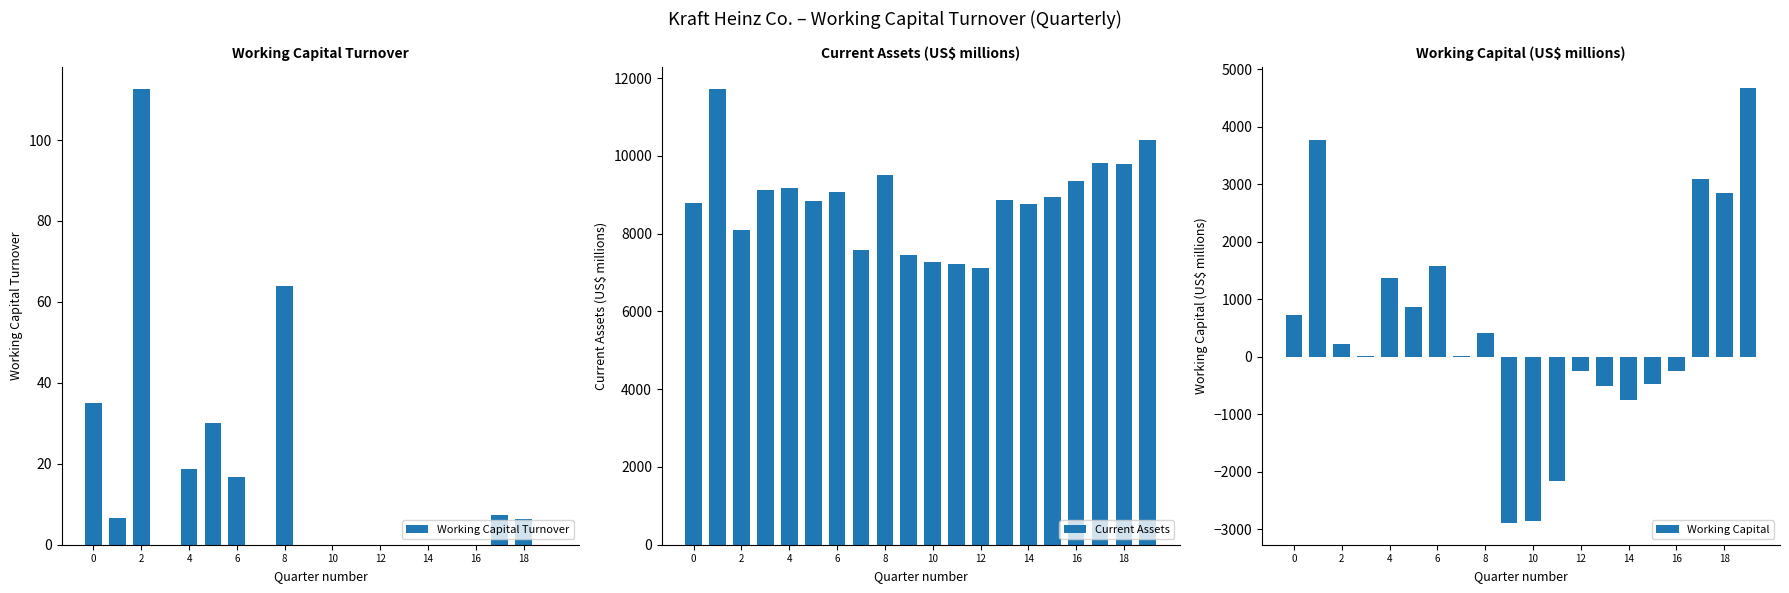

How many groups of bars are there?

20